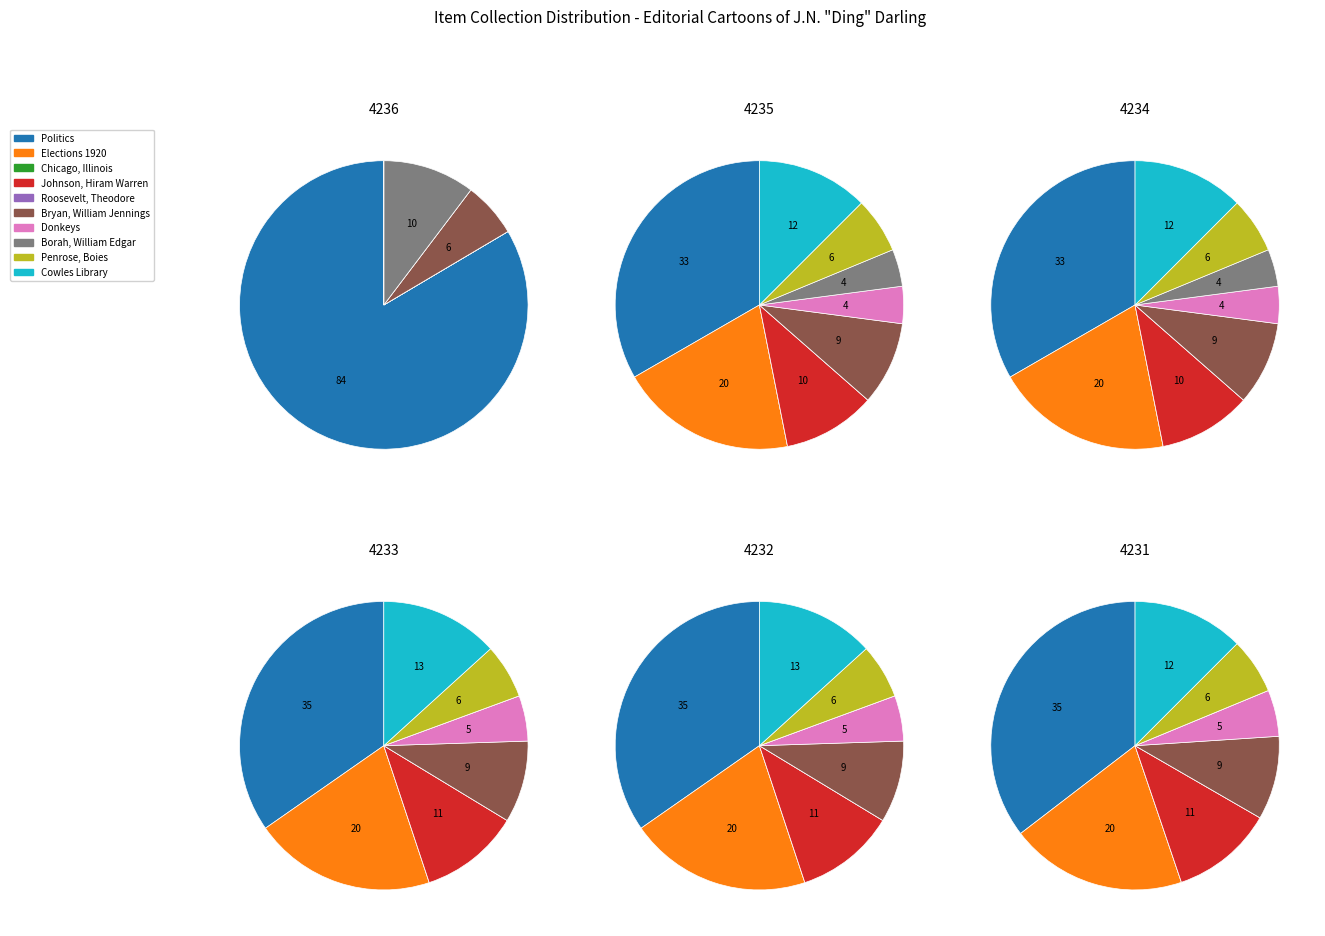

Is Chicago, Illinois the majority of the pie?

No